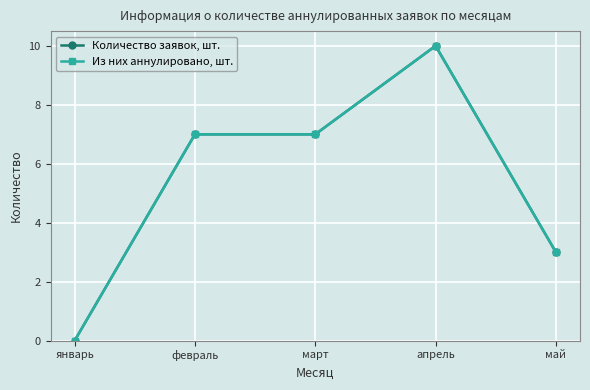

Does the chart have visible grid lines?

Yes